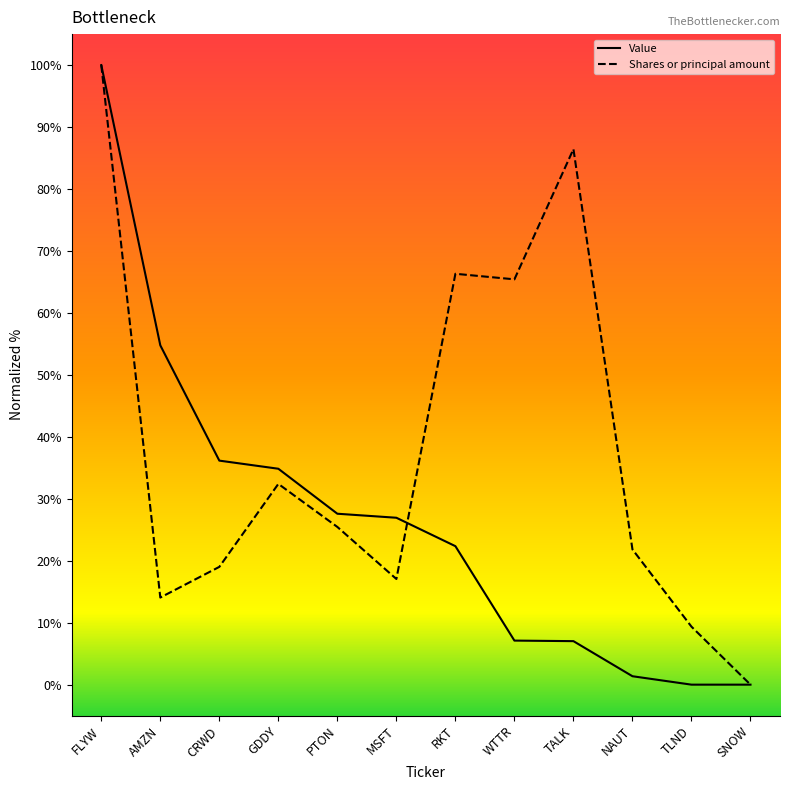

What is the greatest value displayed?

100.0